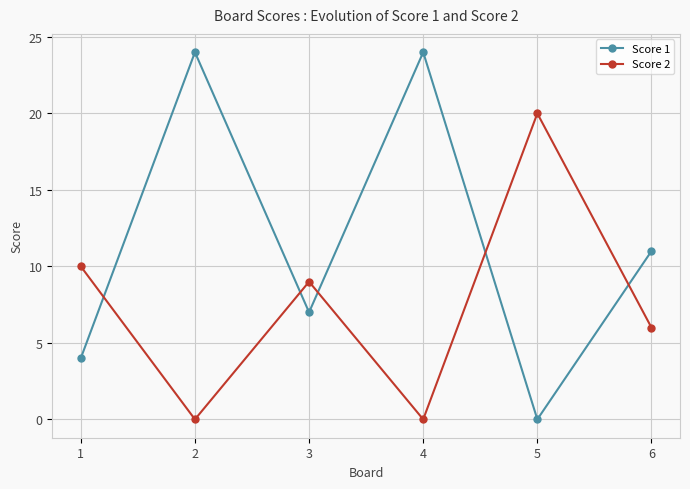

The value of Score 2 at 2 is 0. True or false?

True